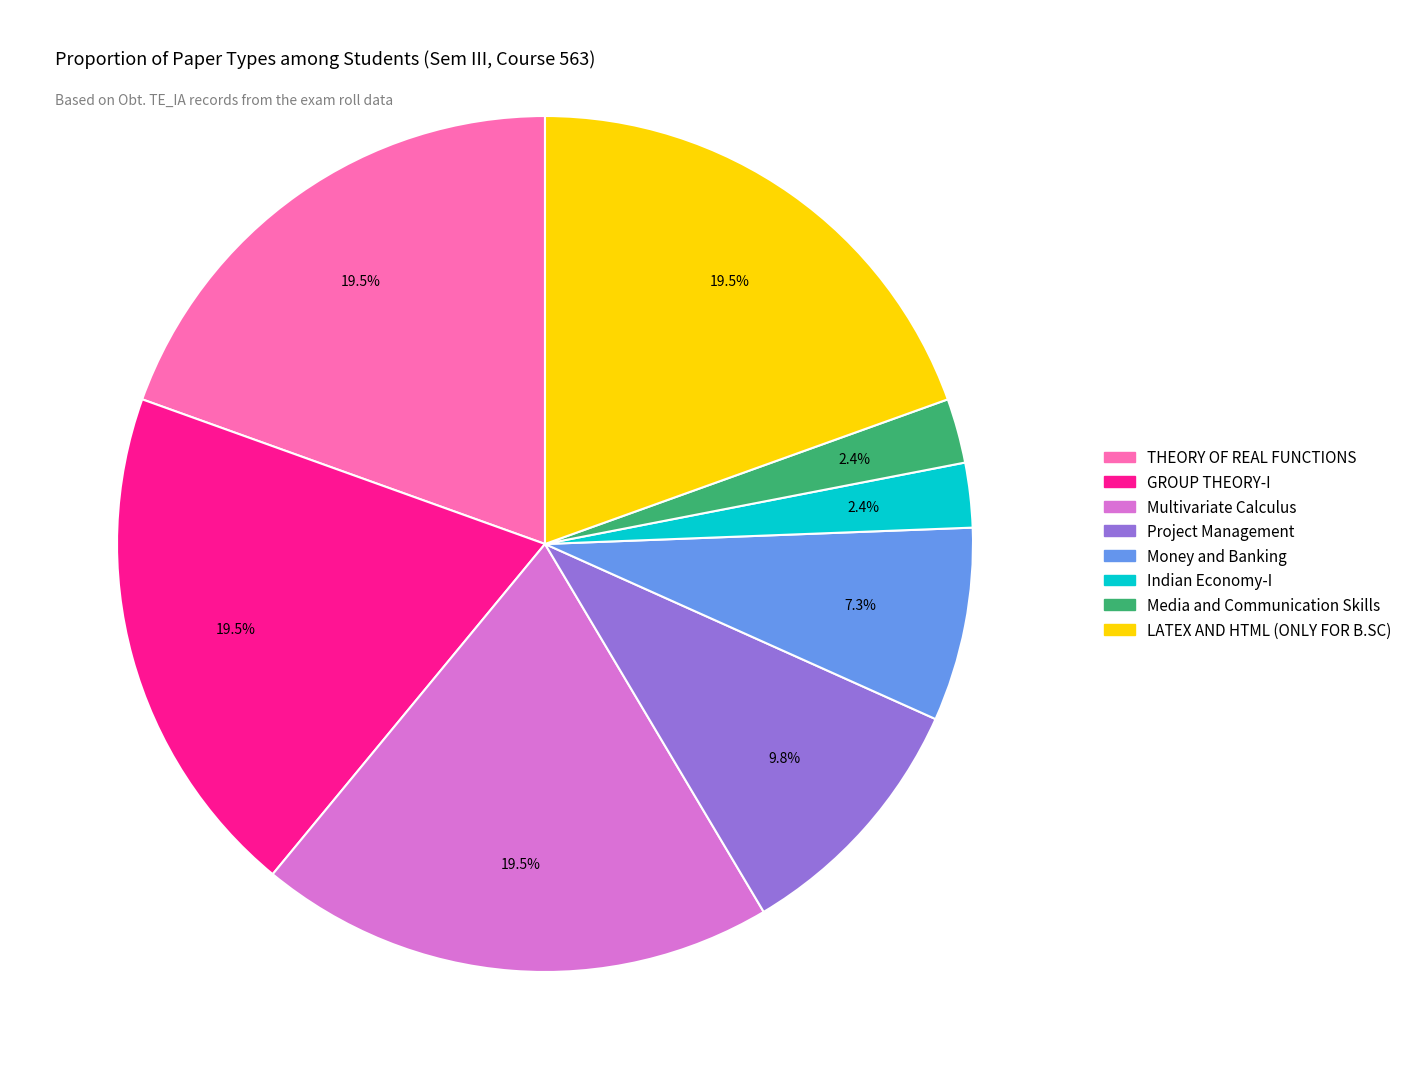

How much of the chart is everything except Indian Economy-I?

97.6%